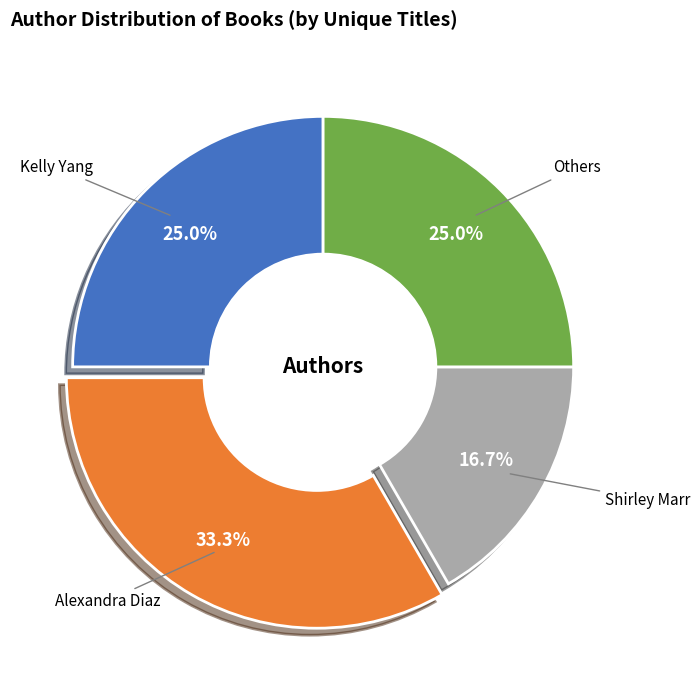

Does any single category account for the majority?

No